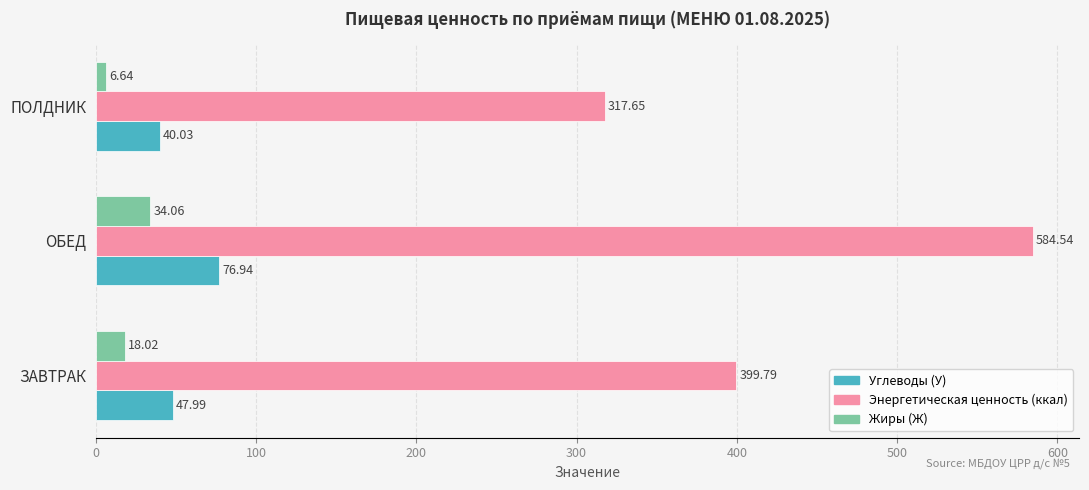

List the series in order of their peak value, highest first.

Энергетическая ценность (ккал), Углеводы (У), Жиры (Ж)